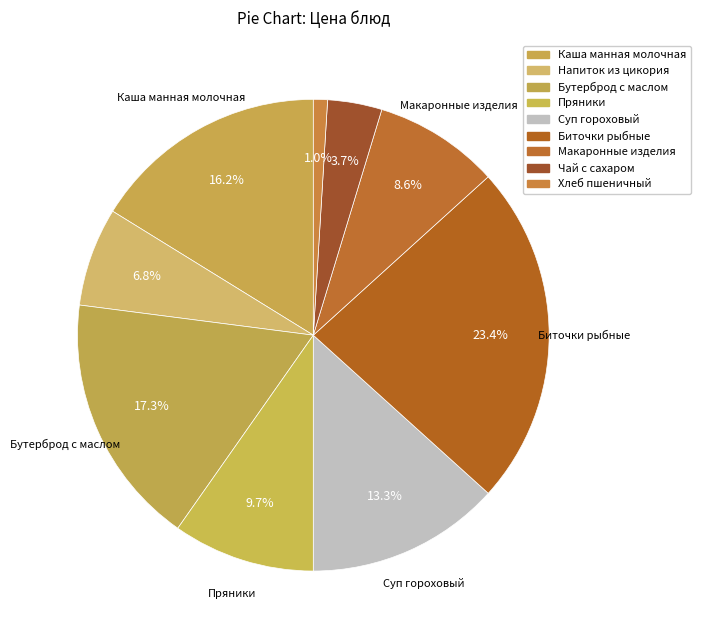

What percentage is the Макаронные изделия slice, to the nearest percent?

9%